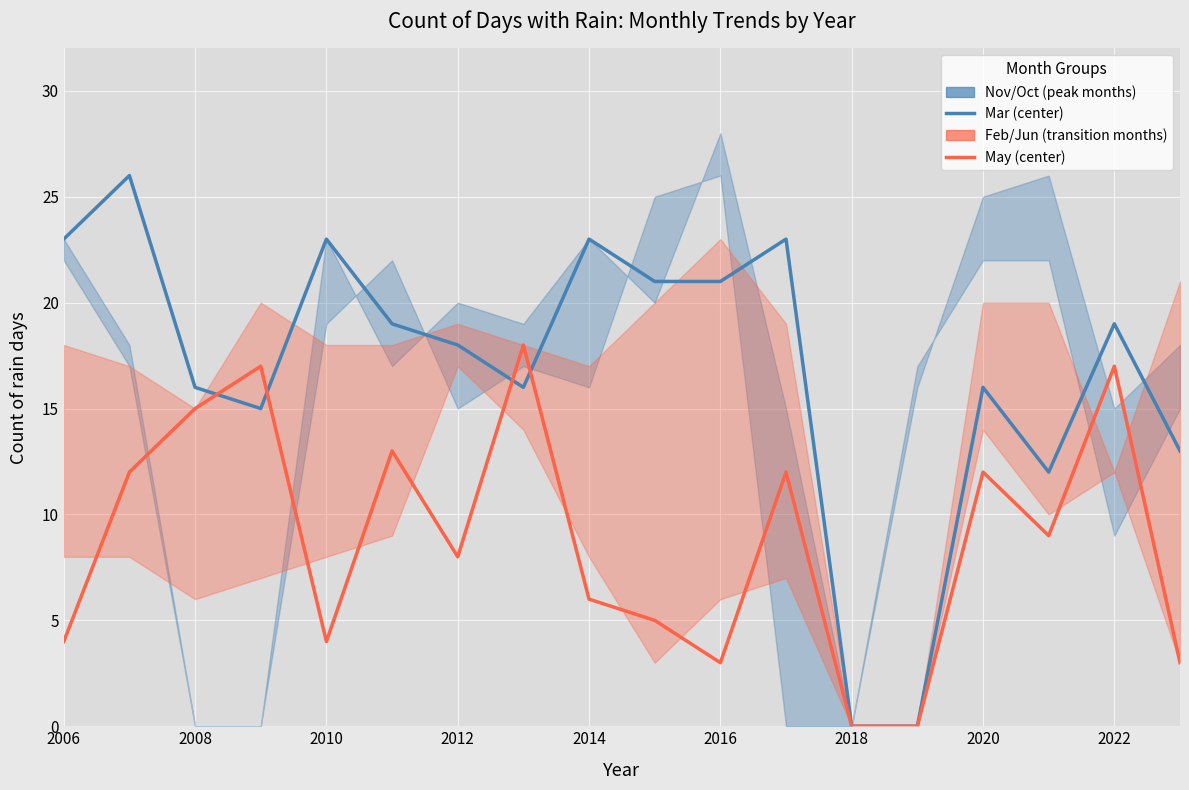

What is the difference between the maximum and minimum values in the Feb/May/Jun band (transition months) series?

18